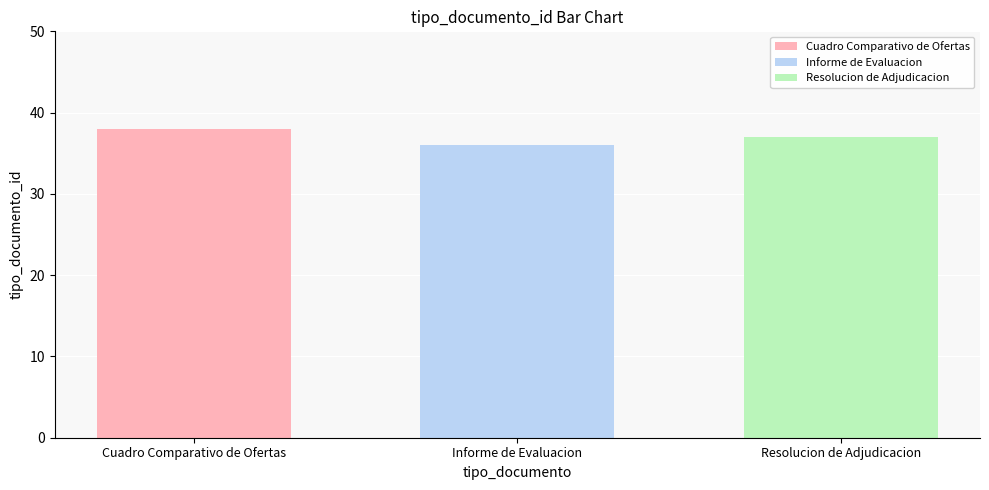

Which series has the largest range (max minus min)?

Cuadro Comparativo de Ofertas